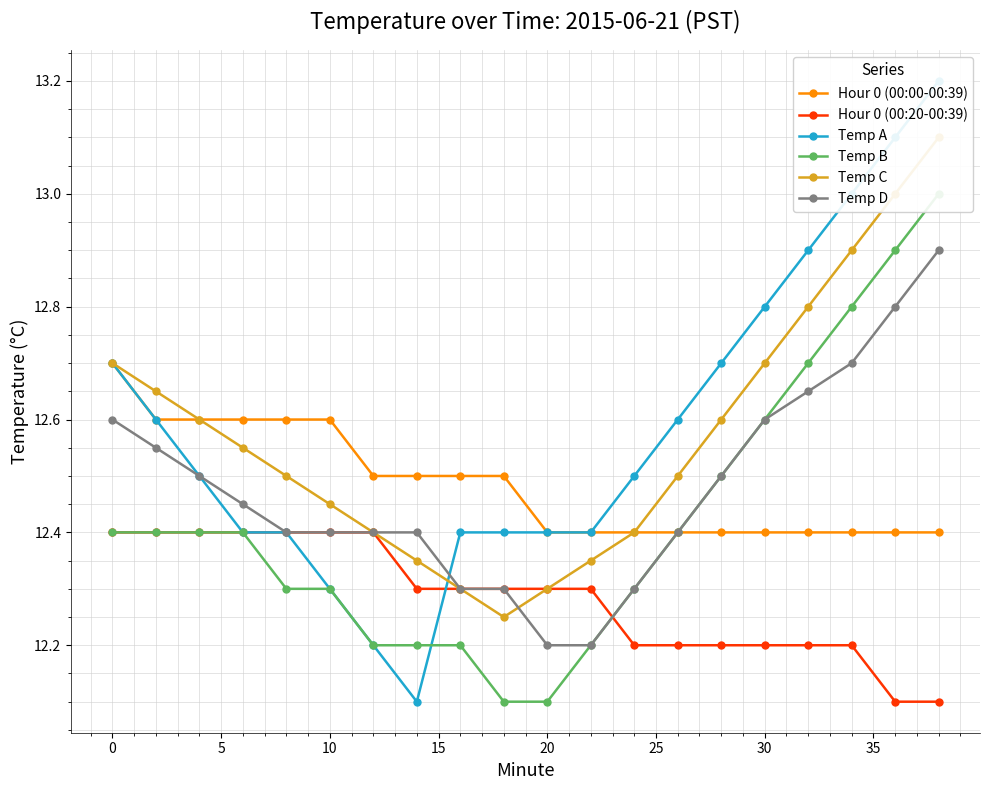

Count the Hour 0 (00:20-00:39) values in the range 12 to 13.

20